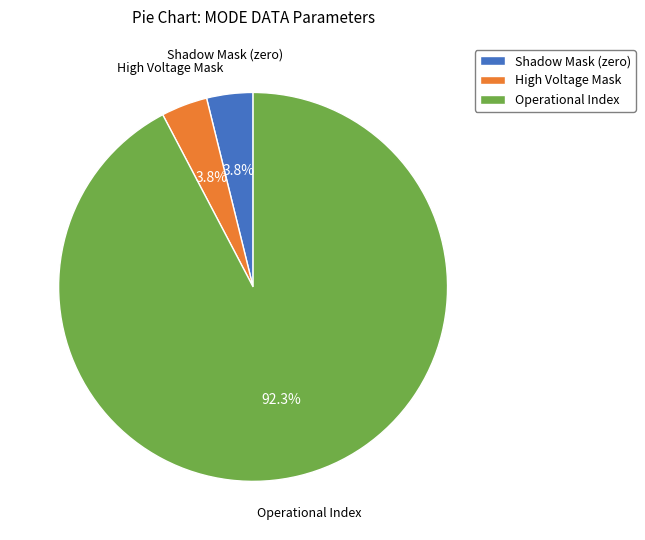

How many segments does this pie chart have?

3